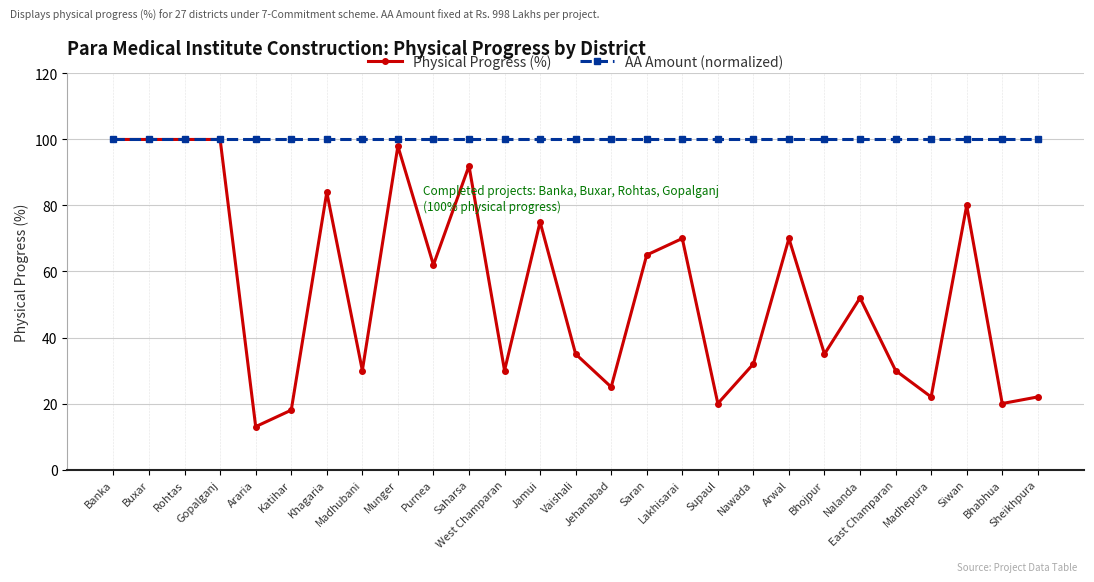

True or false: Physical Progress (%) has a value of 12 at West Champaran.

False